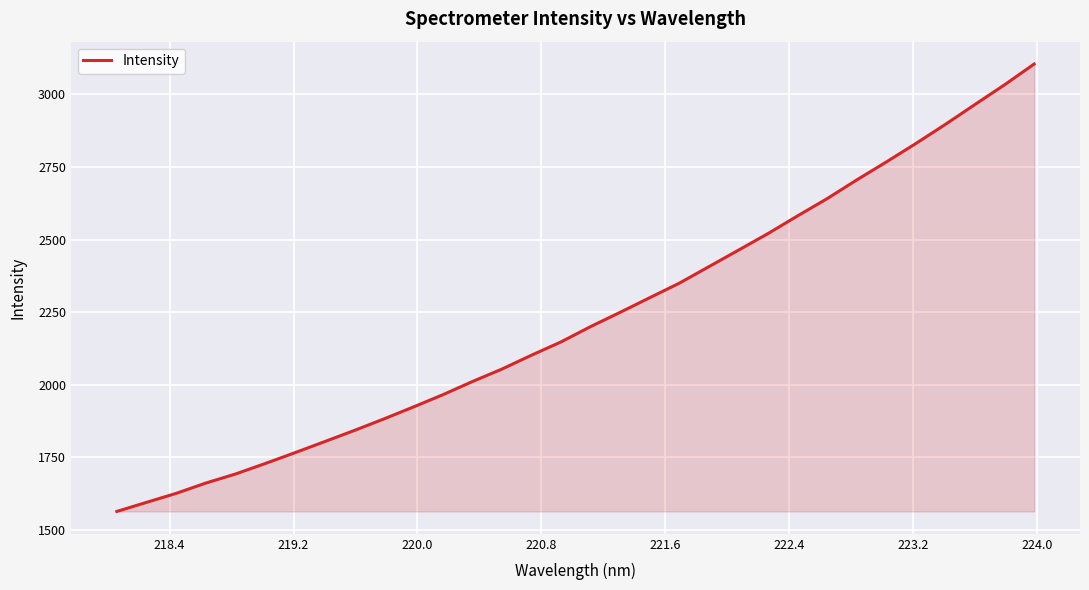

What is the difference between the maximum and minimum values?

1540.8